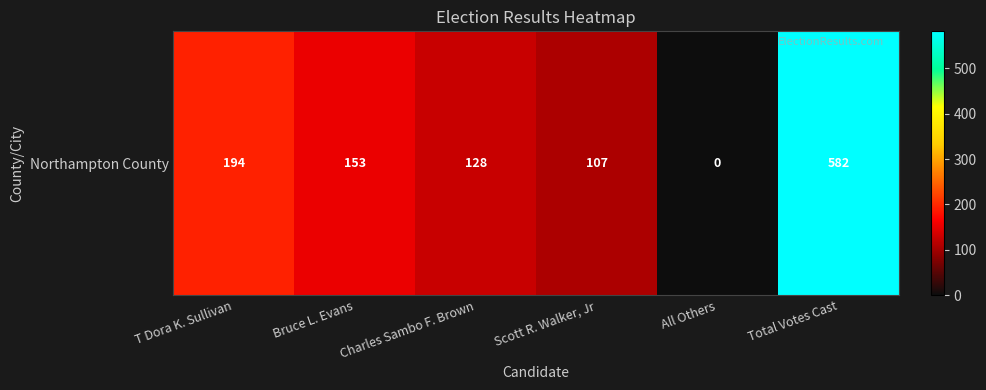

What is the change in value from Charles Sambo F. Brown to All Others?

-128